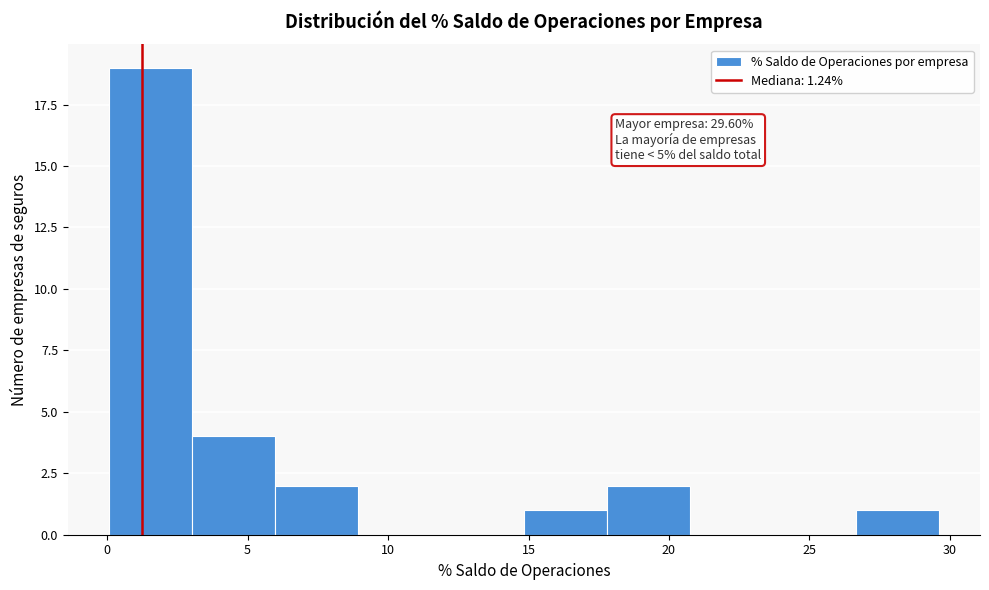

Over which range of the x-axis is the bar tallest?

0.0 to 3.0